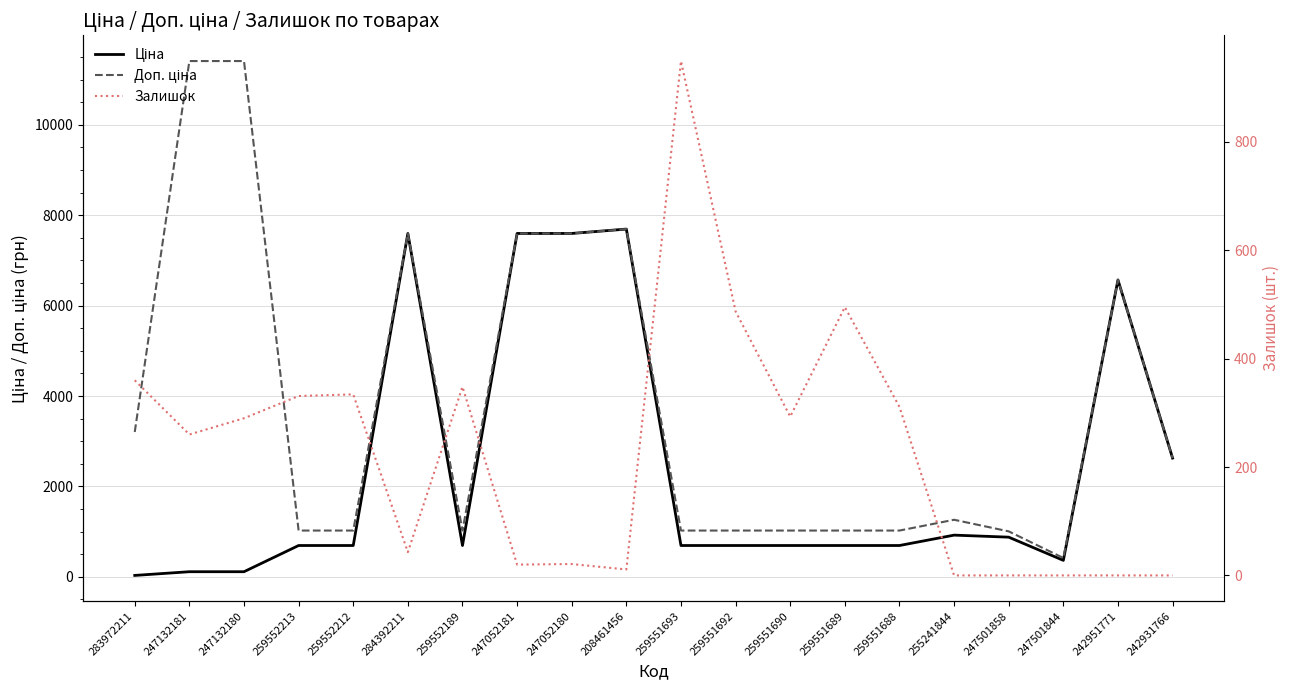

What is the label of the 12th point from the right?

247052180